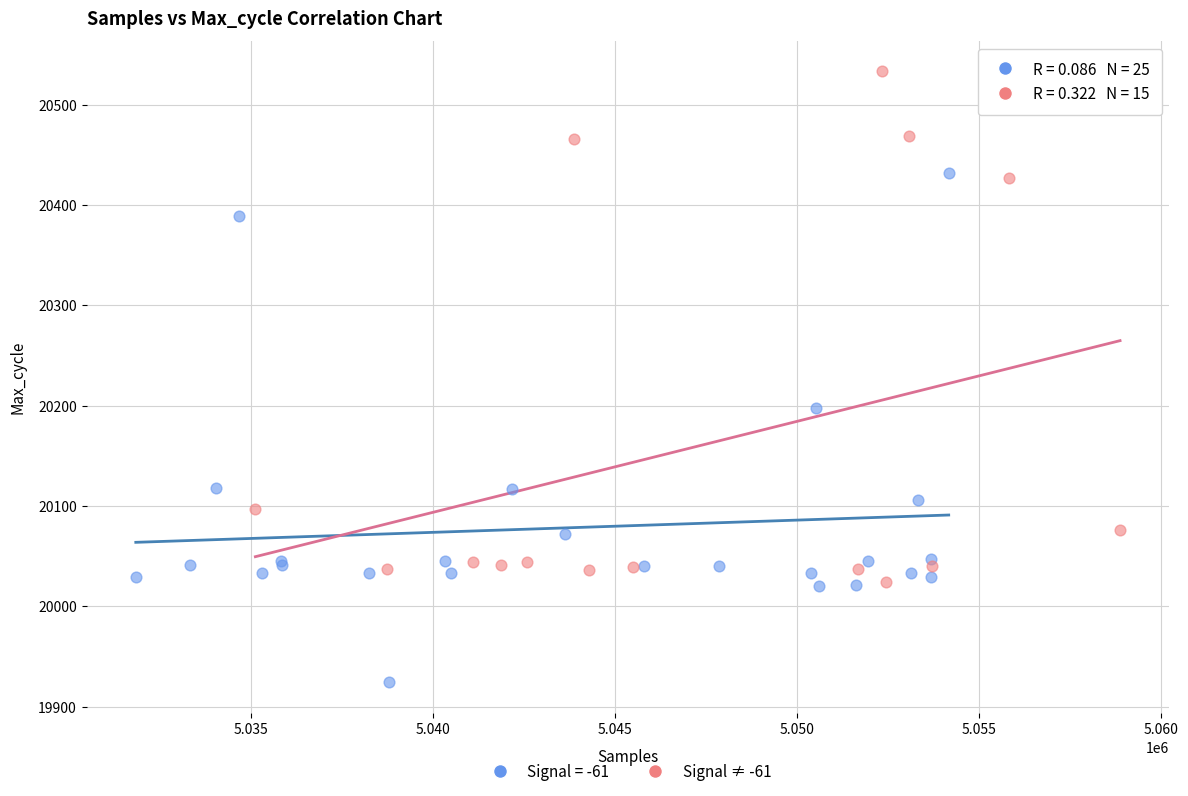

Which series contains the highest Y value?

Signal ≠ -61